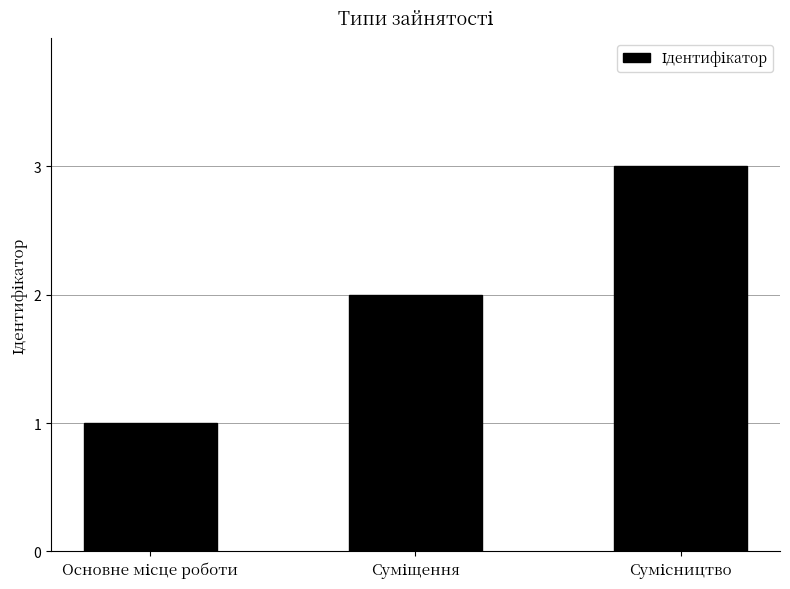

What is the sum of all values?

6